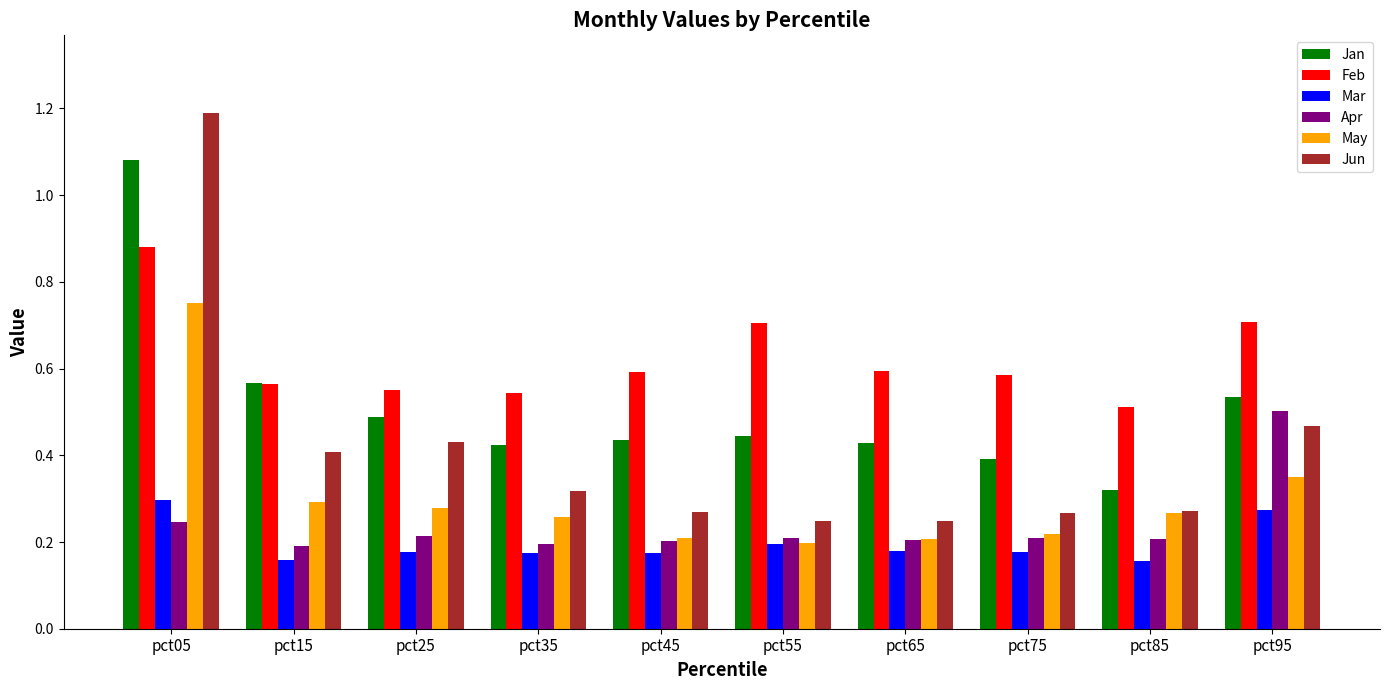

How many Mar values are between 0 and 1?

10